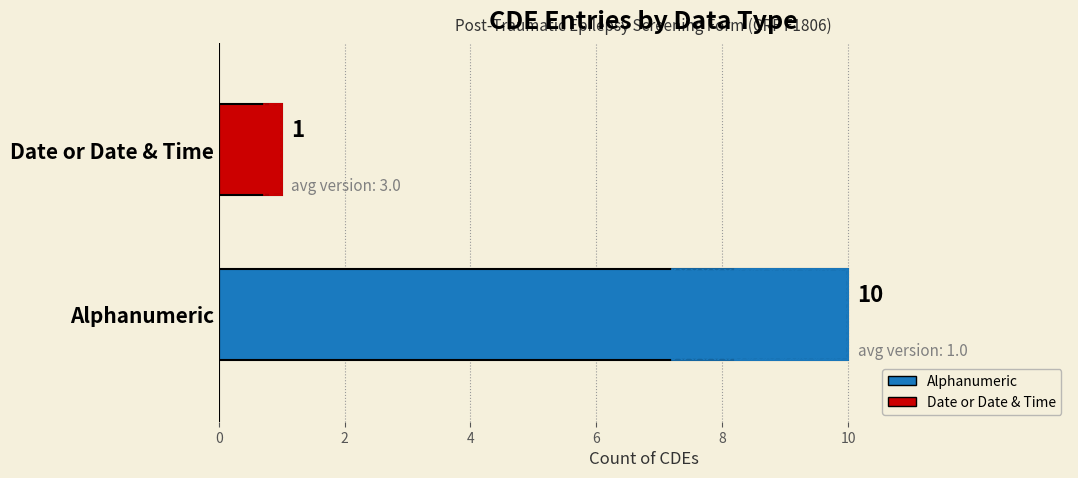

Approximately how many times larger is the value at Alphanumeric compared to Date or Date & Time?

10.0